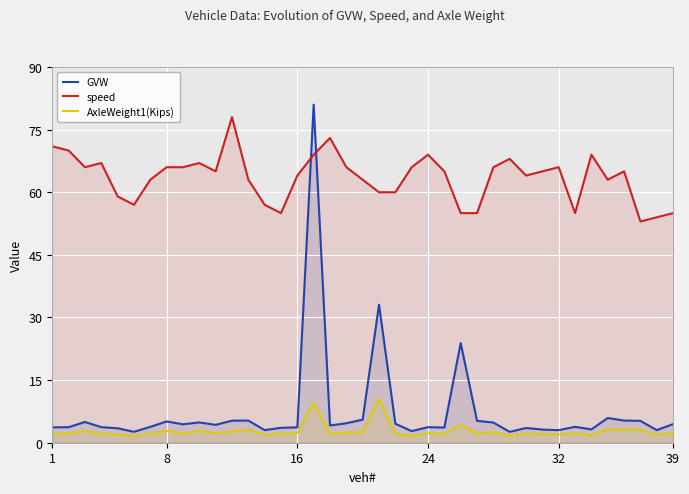

What is the approximate value of GVW at 16?

3.7